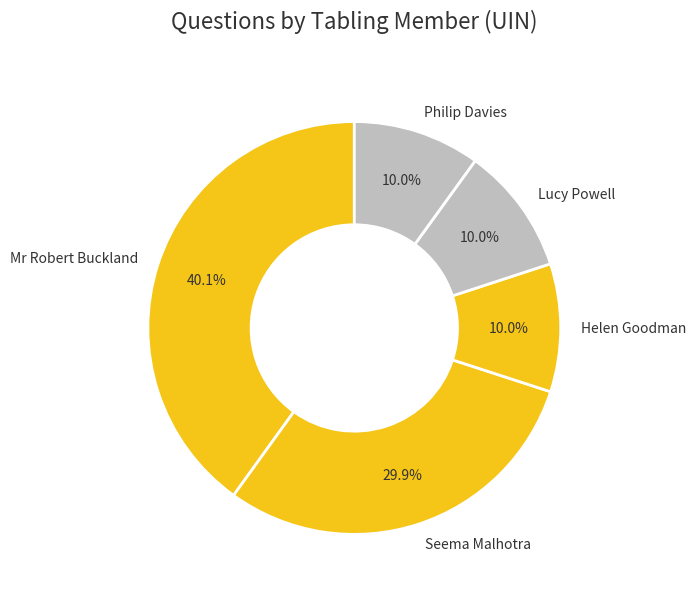

How many segments does this pie chart have?

5